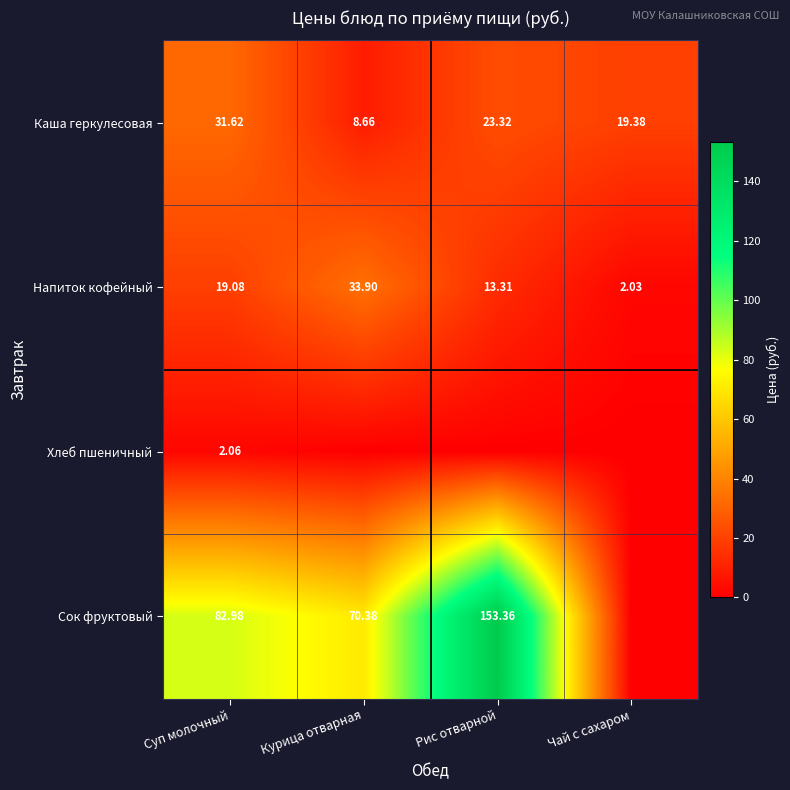

Rank the series at Суп молочный from lowest to highest value.

Хлеб пшеничный, Напиток кофейный, Каша геркулесовая, Сок фруктовый